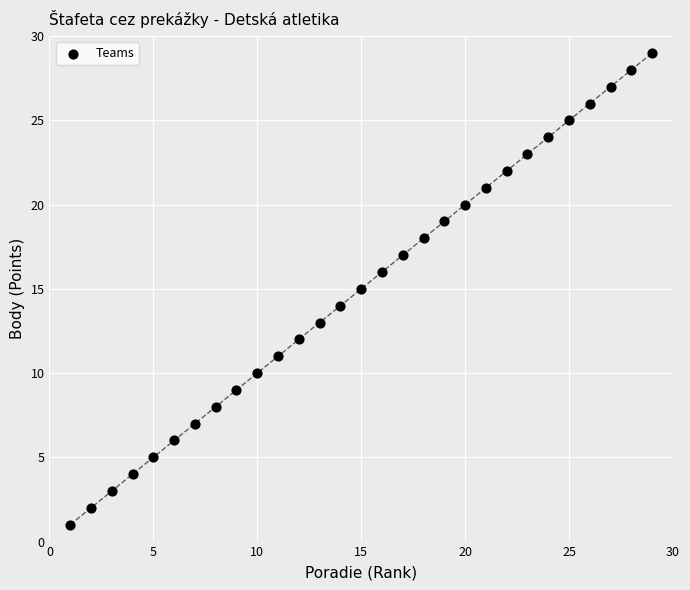

What is the range of X values (max minus min)?

28